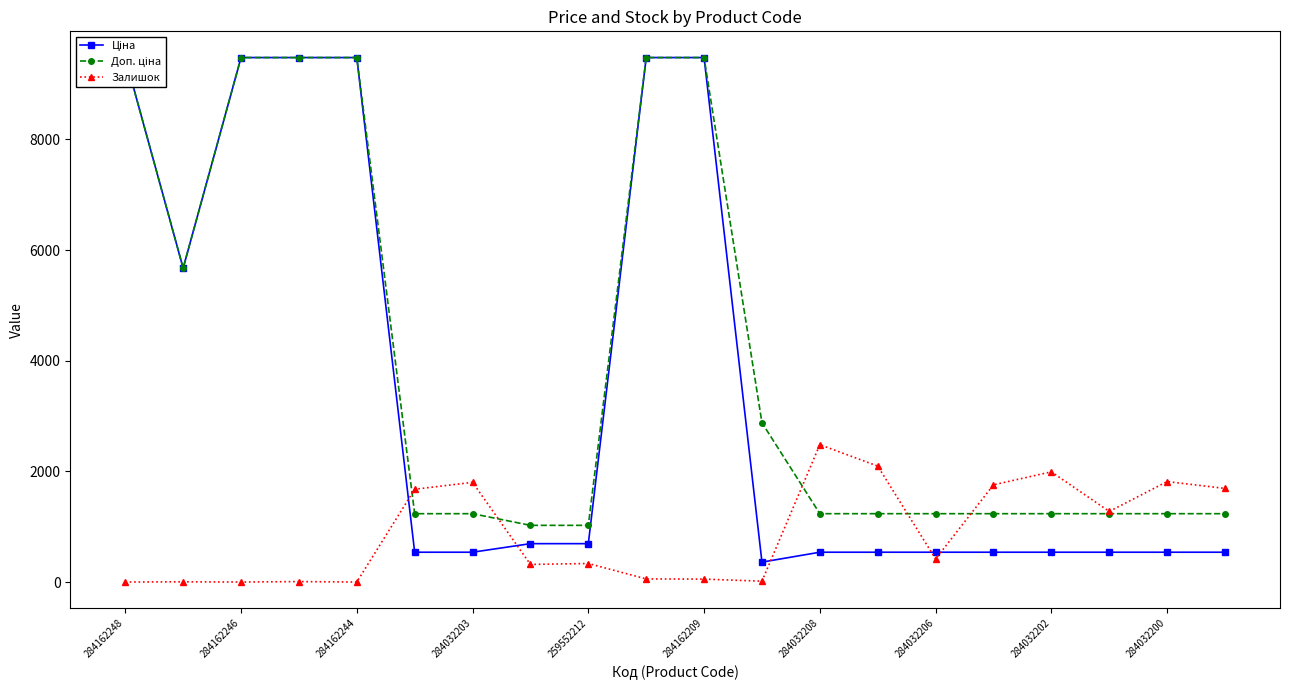

What is the difference between the maximum and minimum values in the Ціна series?

9120.2